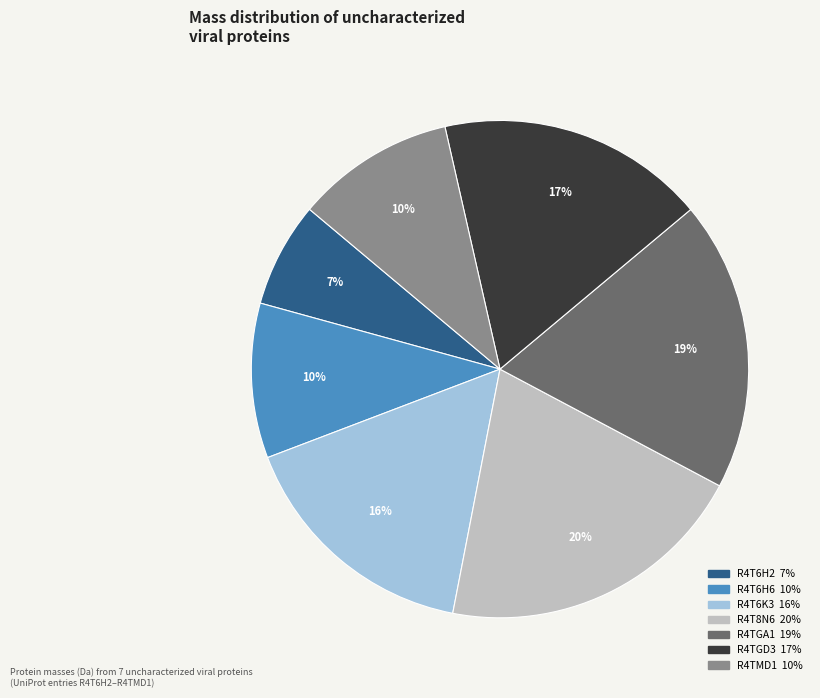

Is the sum of R4T6H6 and R4TGD3 greater than half?

No